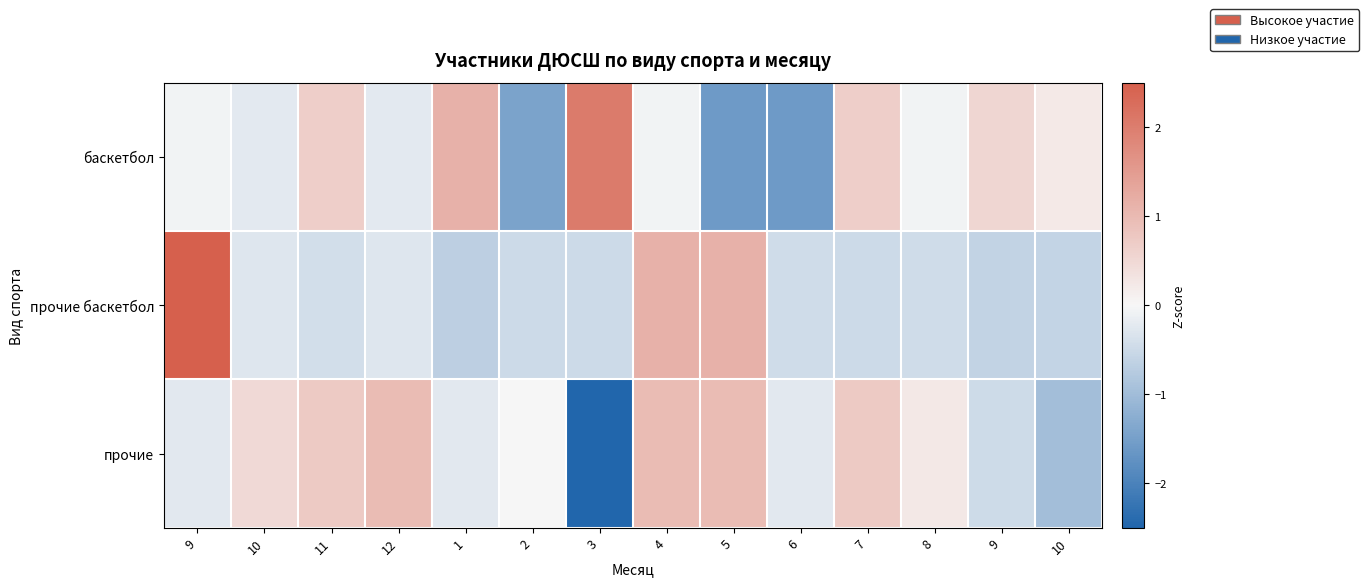

Reading left to right, list all the values displayed in this chart.

баскетбол: 9=-0.1	10=-0.2	11=0.7	12=-0.2	1=1.1	2=-1.4	3=2.0	4=-0.1	5=-1.6	6=-1.6	7=0.7	8=-0.1	9=0.5	10=0.2
прочие баскетбол: 9=2.9	10=-0.3	11=-0.4	12=-0.3	1=-0.7	2=-0.5	3=-0.5	4=1.2	5=1.2	6=-0.5	7=-0.5	8=-0.5	9=-0.6	10=-0.6
прочие: 9=-0.2	10=0.5	11=0.7	12=1.0	1=-0.2	2=0.0	3=-2.9	4=1.0	5=1.0	6=-0.2	7=0.7	8=0.2	9=-0.5	10=-1.0